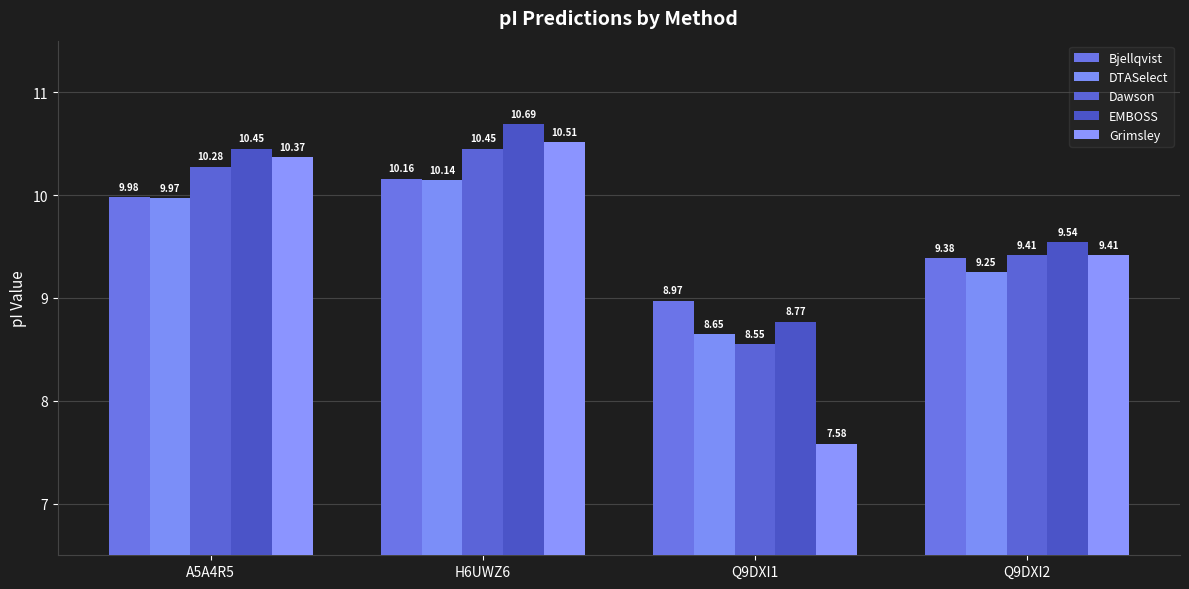

What is the minimum value for Dawson?

8.6